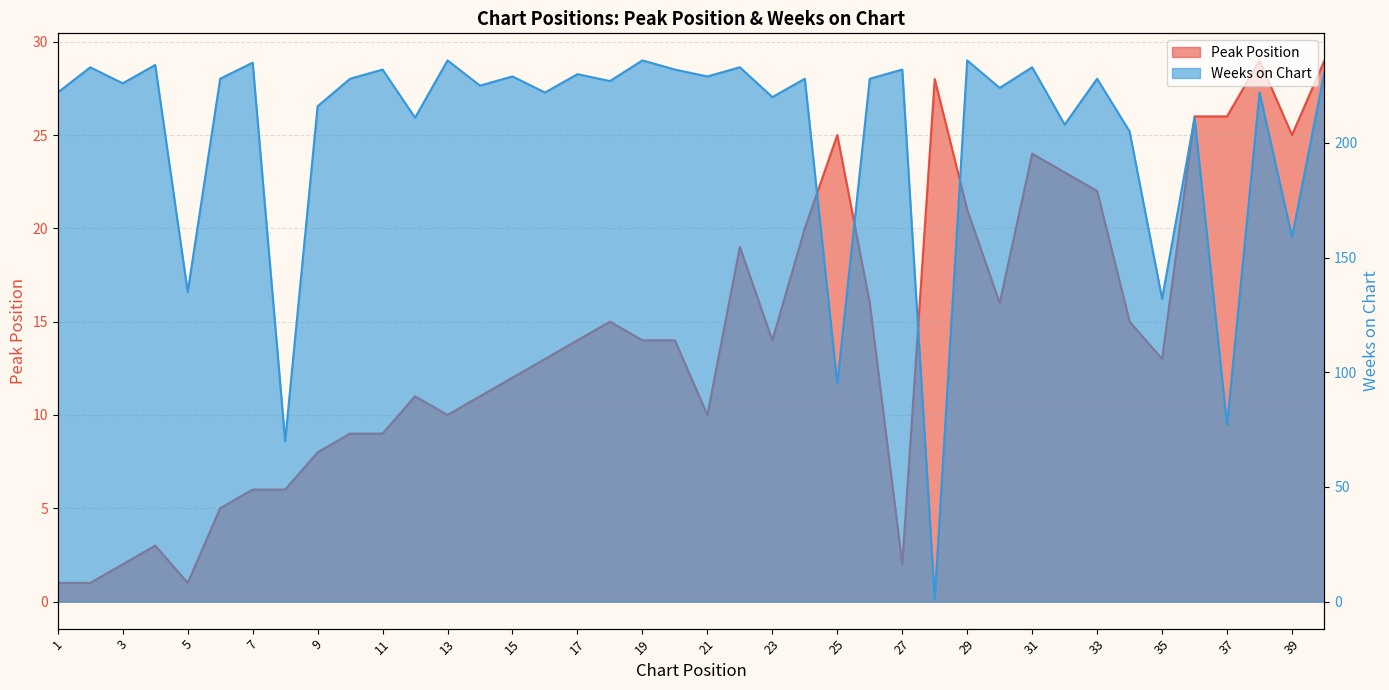

What is the difference between the maximum and second lowest values in the Weeks on Chart series?

166